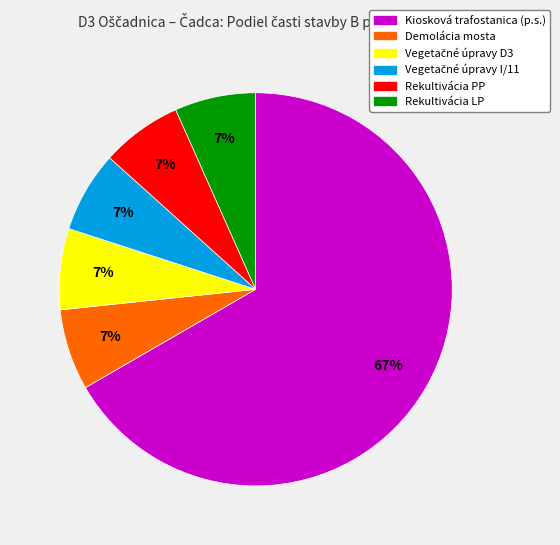

Which category has the biggest portion of the pie?

Kiosková trafostanica